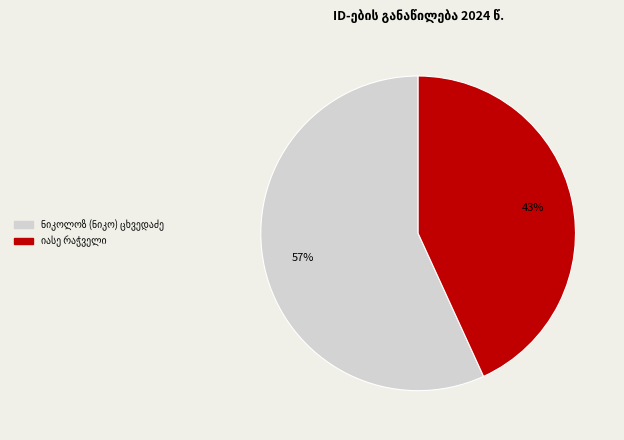

Is there any slice that represents more than half of the pie?

Yes